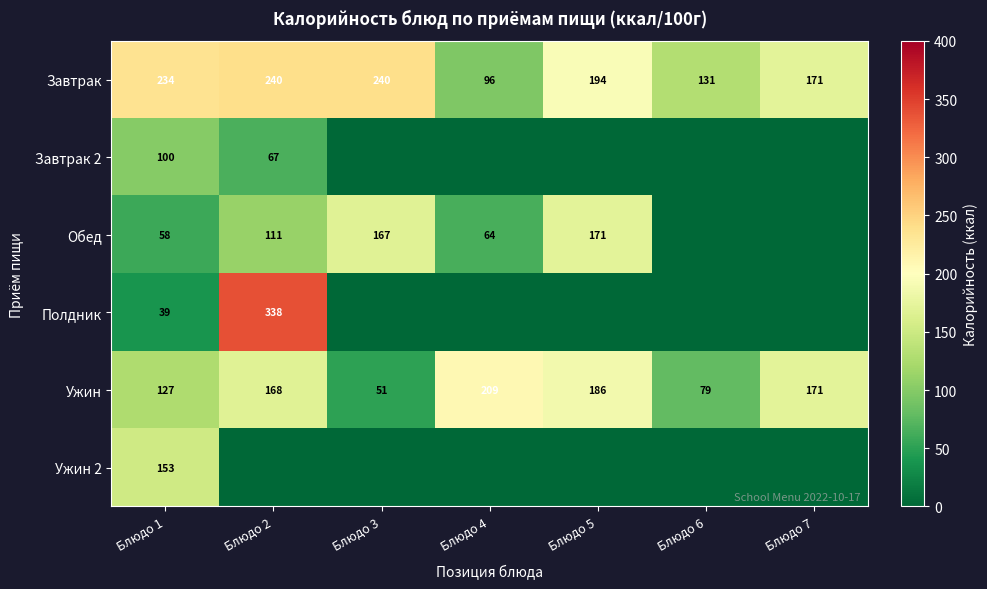

What is the total value across all series at Блюдо 3?

457.8